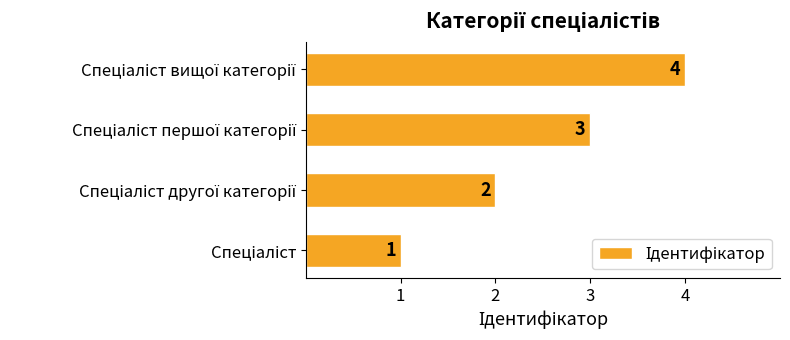

How many data points are less than 3?

2